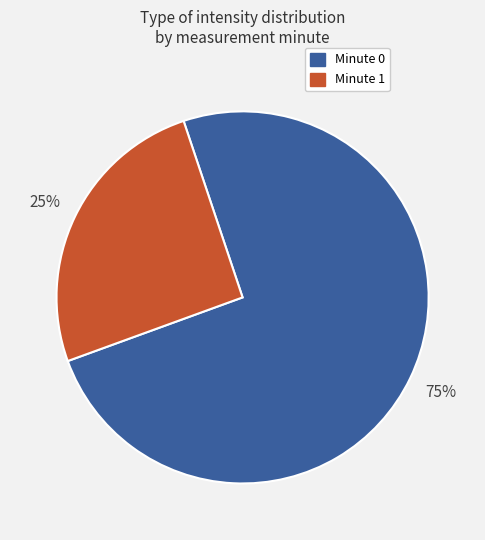

Does any single category account for the majority?

Yes